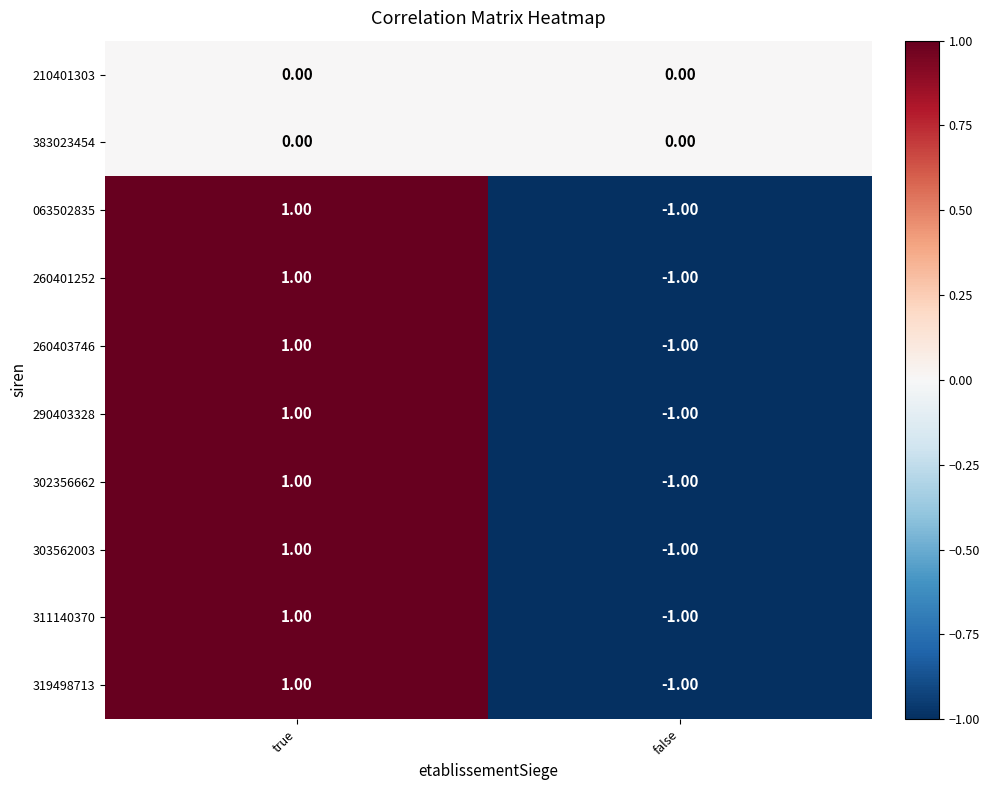

Which category has the highest value across all series?

true